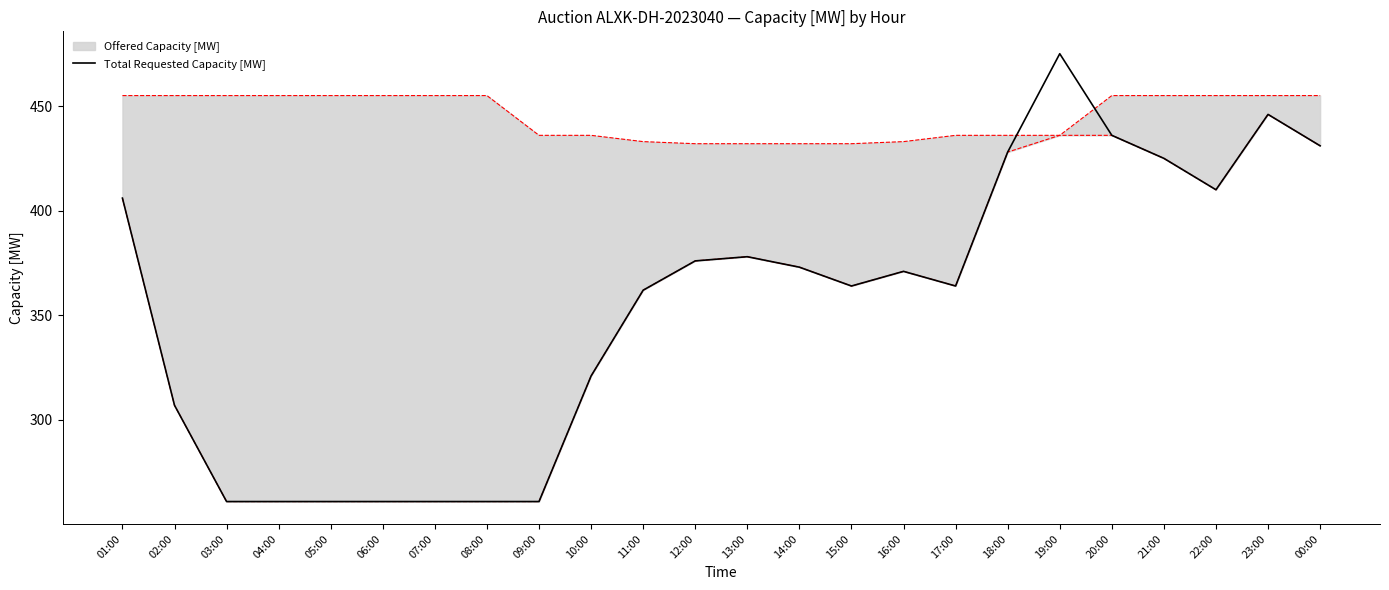

What is the value of the 15th point from the left?

364